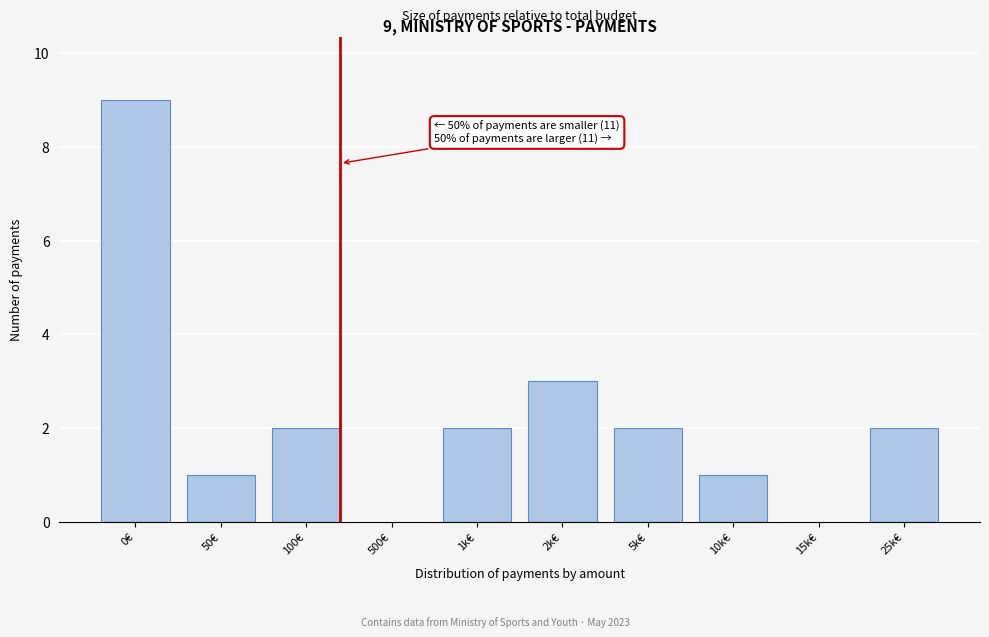

Reading left to right, transcribe all the data shown in this chart.

0€=9	50€=1	100€=2	500€=0	1k€=2	2k€=3	5k€=2	10k€=1	15k€=0	25k€=2